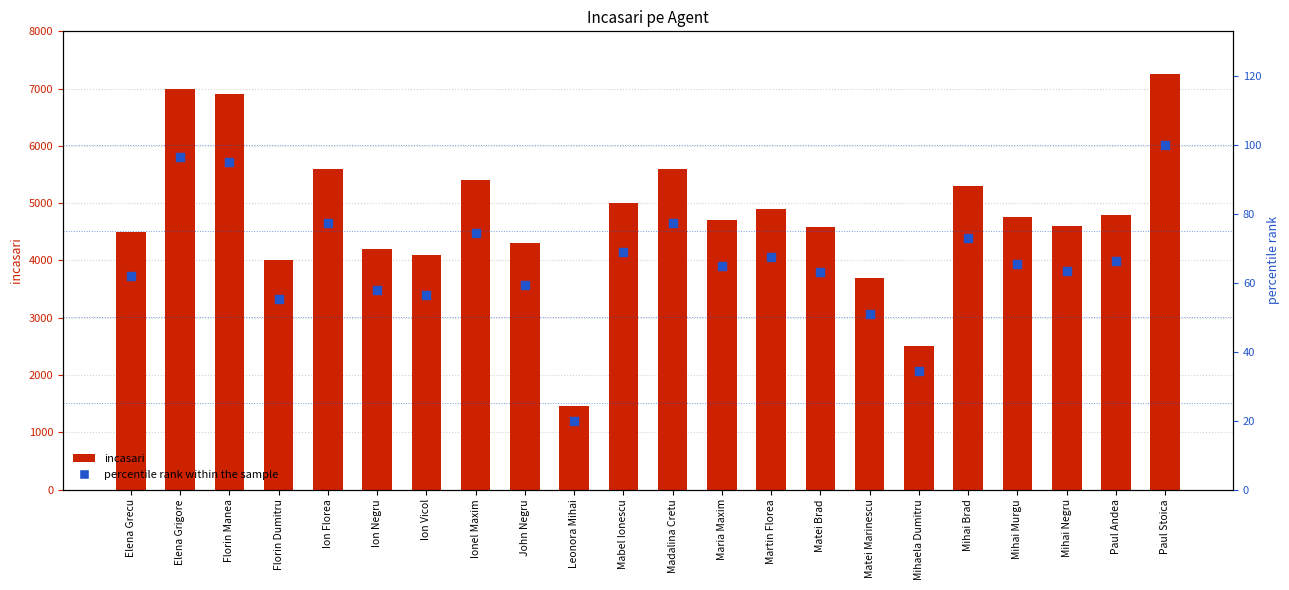

Which series has the largest total across all categories?

incasari